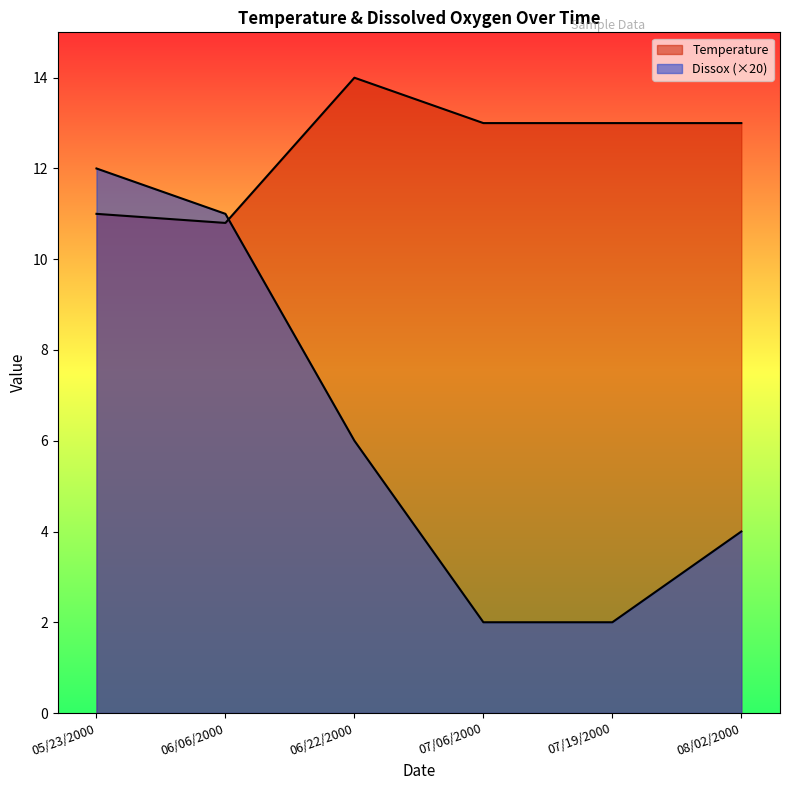

At which category does the chart reach its peak across all series?

06/22/2000